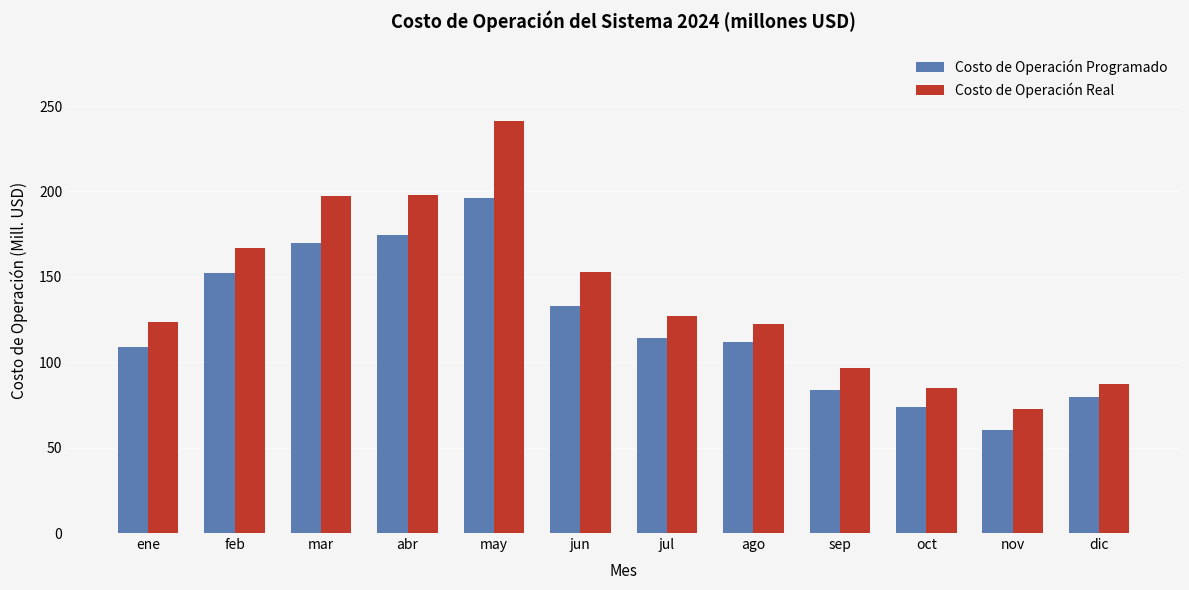

How many values in the Costo de Operación Programado series exceed 113?

6